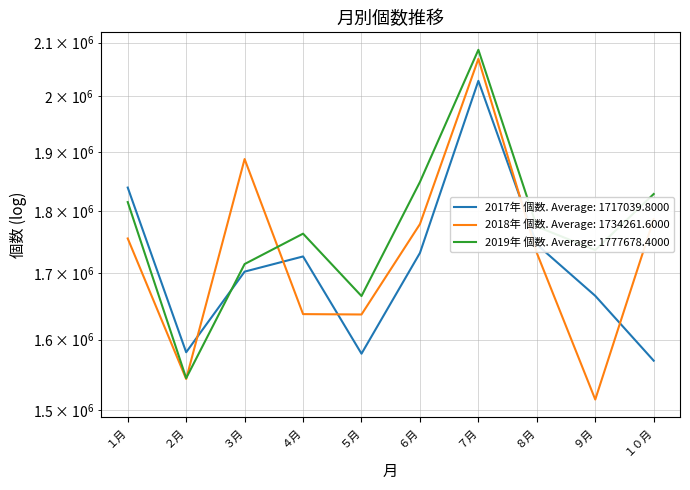

Rank the series at １０月 from lowest to highest value.

2017年 個数, 2018年 個数, 2019年 個数